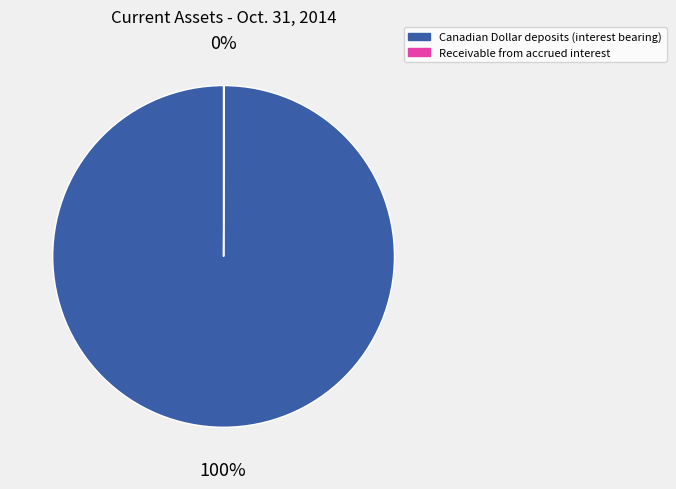

To the nearest percent, what is the difference between the largest and smallest slice percentages?

100%